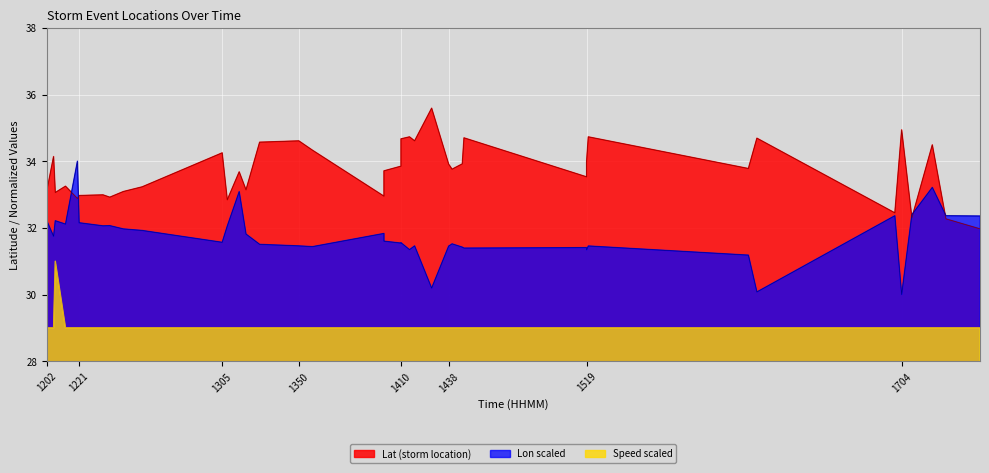

How many lines are shown in the chart?

3